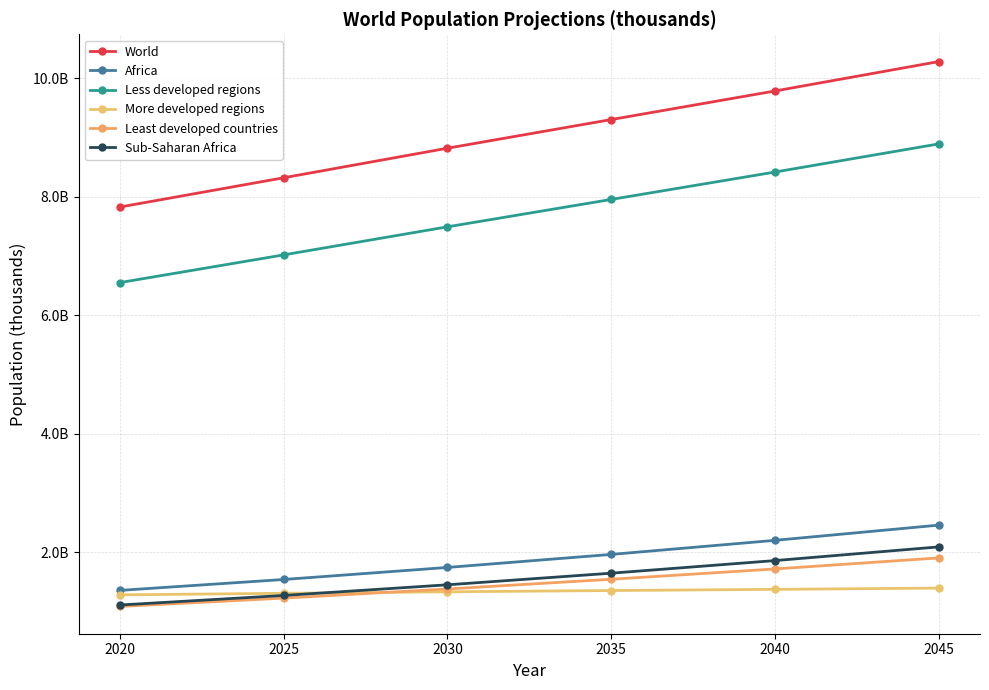

What are all the series names shown in the legend?

World, Africa, Less developed regions, More developed regions, Least developed countries, Sub-Saharan Africa